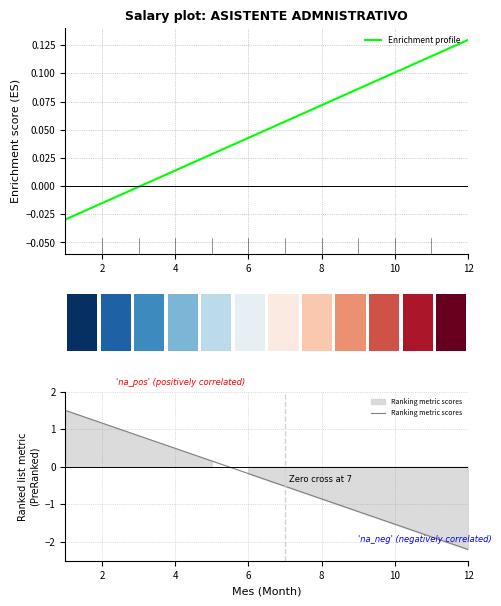

List the series in order of their peak value, lowest first.

Enrichment profile, Ranking metric scores